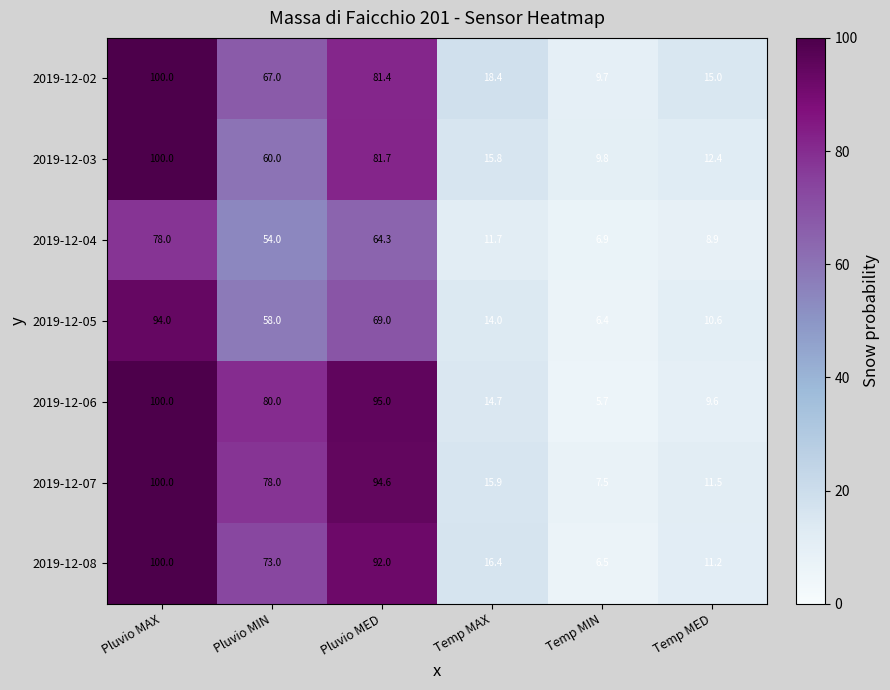

What is the approximate value of 2019-12-05 at Temp MAX?

14.0